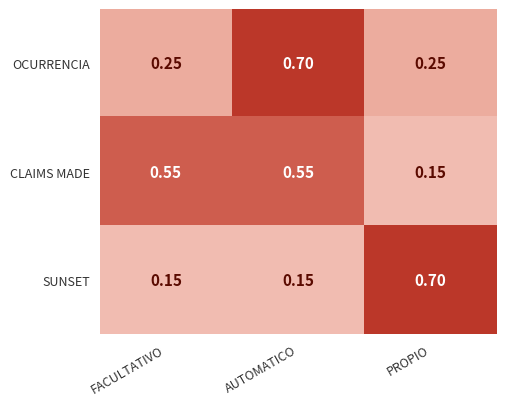

What is the greatest value displayed?

0.7